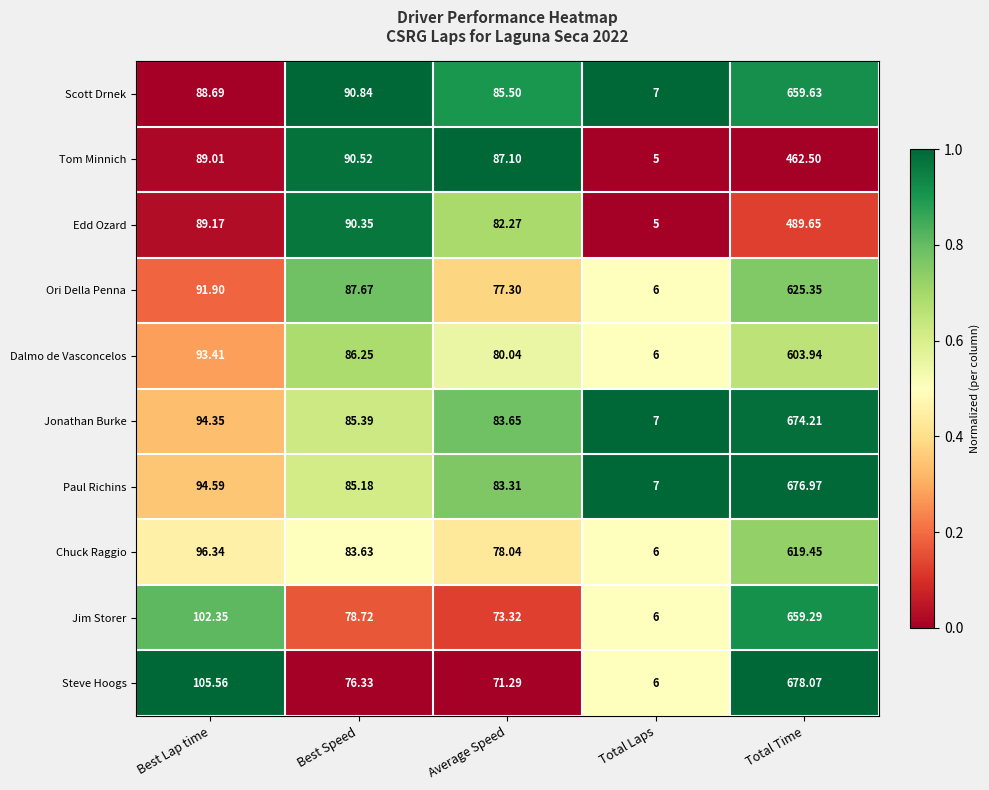

What is the difference between the highest and lowest values at Total Time?

215.6